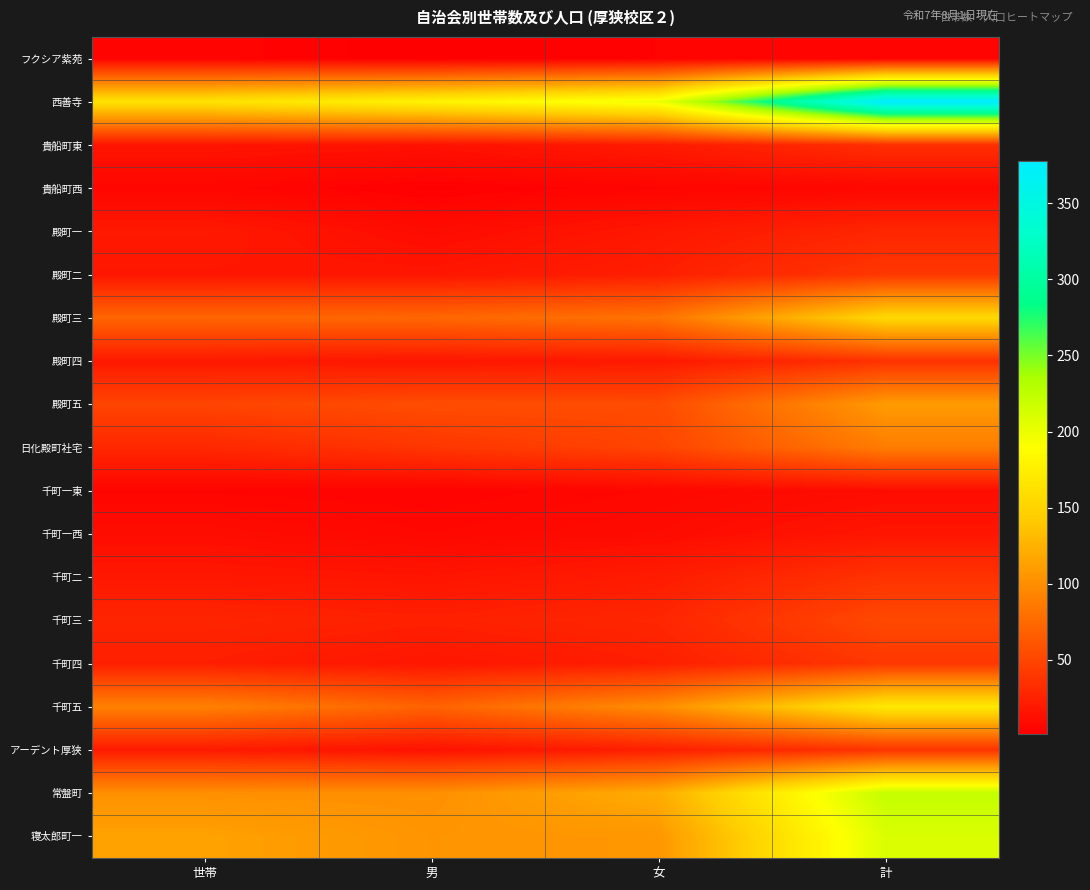

Reading left to right, extract all data points from this chart.

フクシア紫苑: 世帯=5	男=1	女=4	計=5
西善寺: 世帯=163	男=179	女=199	計=378
貴船町東: 世帯=16	男=14	女=20	計=34
貴船町西: 世帯=6	男=2	女=5	計=7
殿町一: 世帯=19	男=10	女=18	計=28
殿町二: 世帯=17	男=17	女=23	計=40
殿町三: 世帯=72	男=73	女=81	計=154
殿町四: 世帯=19	男=17	女=19	計=36
殿町五: 世帯=49	男=55	女=54	計=109
日化殿町社宅: 世帯=29	男=39	女=49	計=88
千町一東: 世帯=5	男=4	女=7	計=11
千町一西: 世帯=11	男=7	女=10	計=17
千町二: 世帯=18	男=16	女=21	計=37
千町三: 世帯=27	男=24	女=28	計=52
千町四: 世帯=23	男=17	女=23	計=40
千町五: 世帯=91	男=70	女=99	計=169
アーデント厚狭: 世帯=20	男=14	女=23	計=37
常盤町: 世帯=101	男=101	女=121	計=222
寝太郎町一: 世帯=114	男=104	女=106	計=210